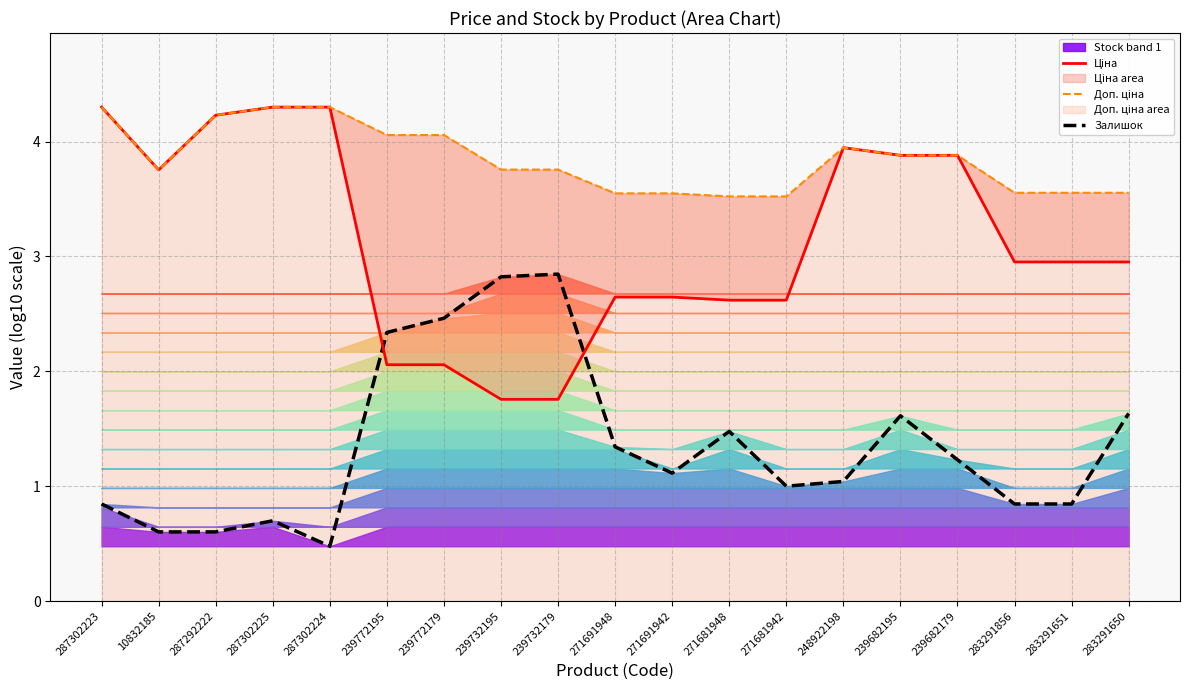

True or false: Залишок has a value of 0.8 at 283291856.

True